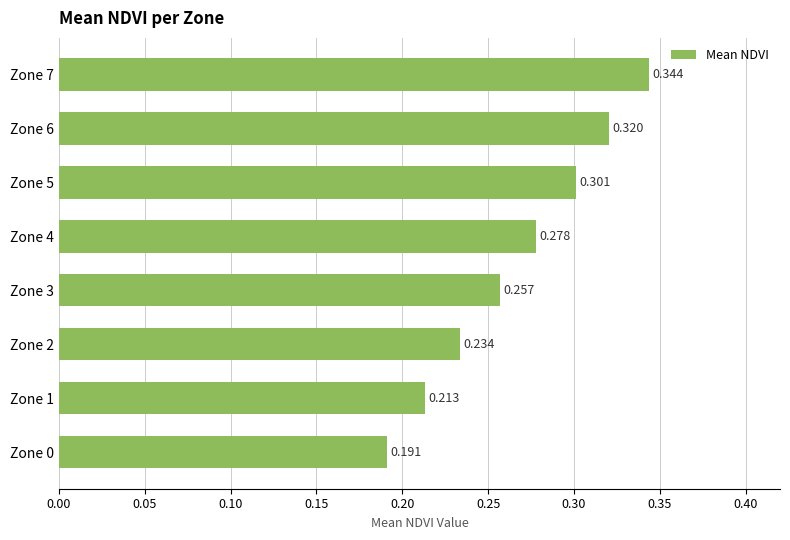

Does the chart contain any negative values?

No